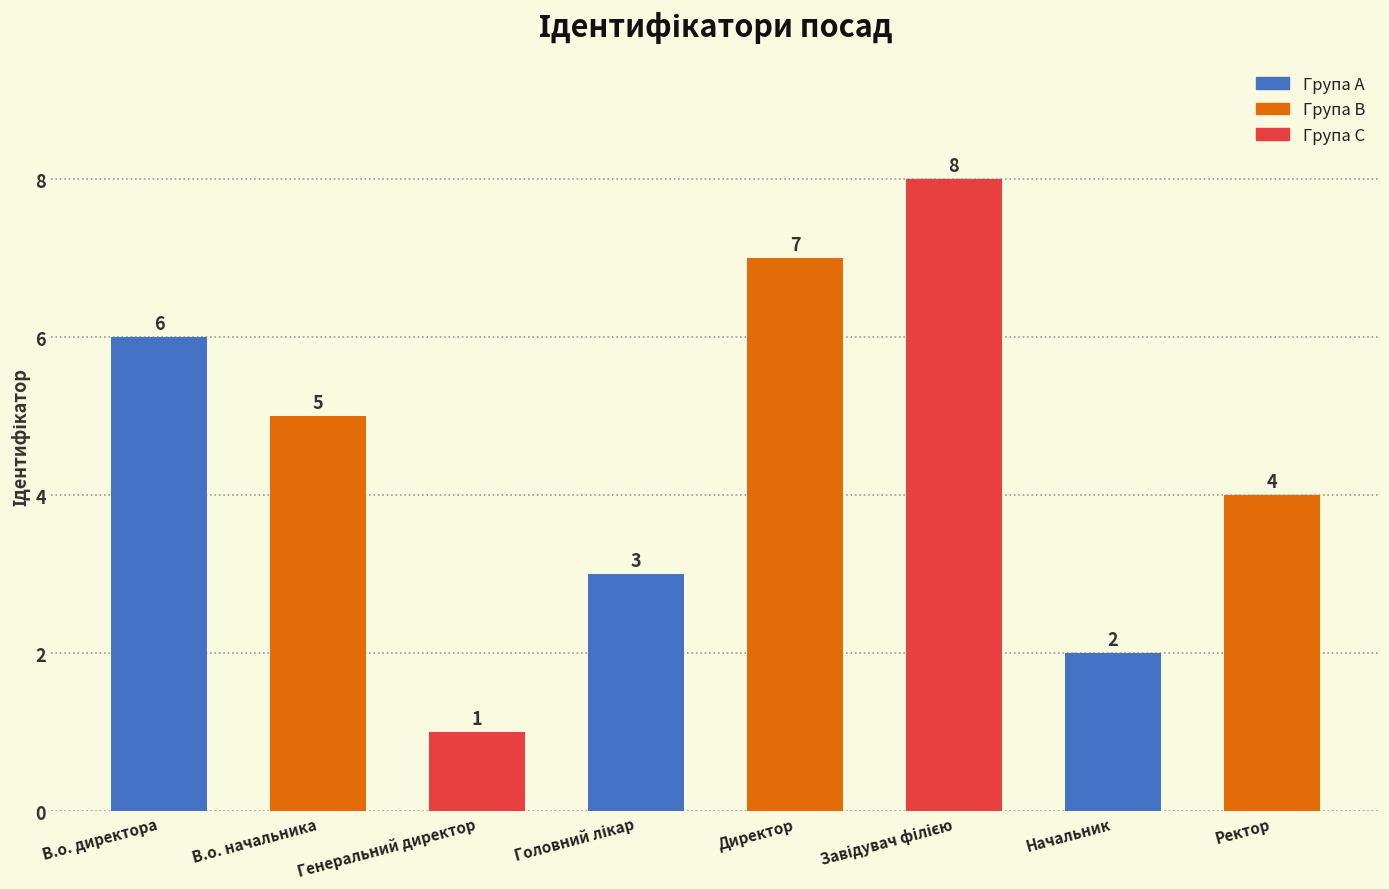

Where is the data nearest to the value 4?

Ректор